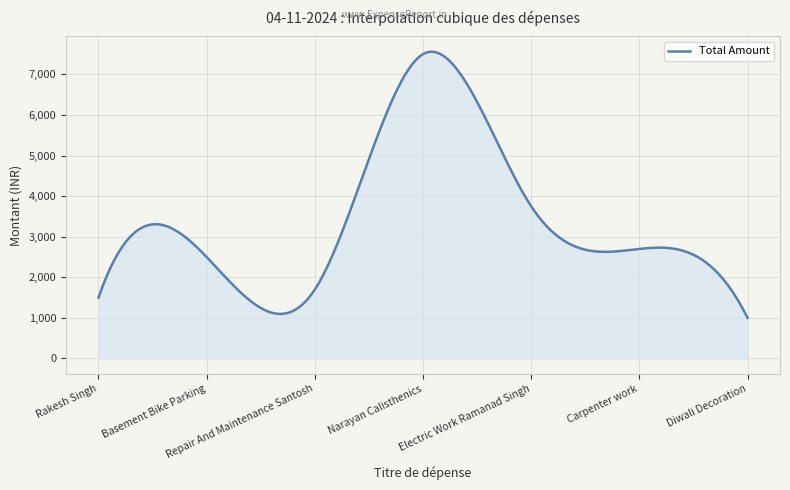

Does the chart display data point markers on the line(s)?

No